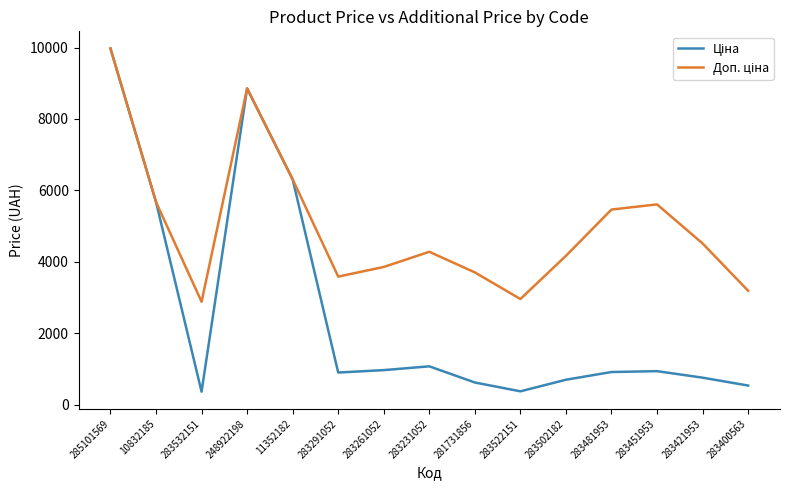

What is the total value across all series at 283231052?

5348.9